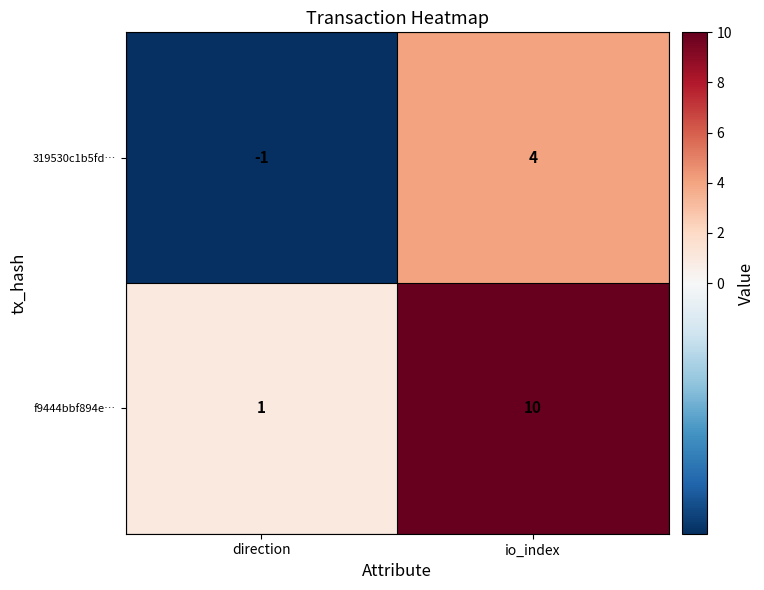

At which label is f9444bbf894e… closest to 5?

direction